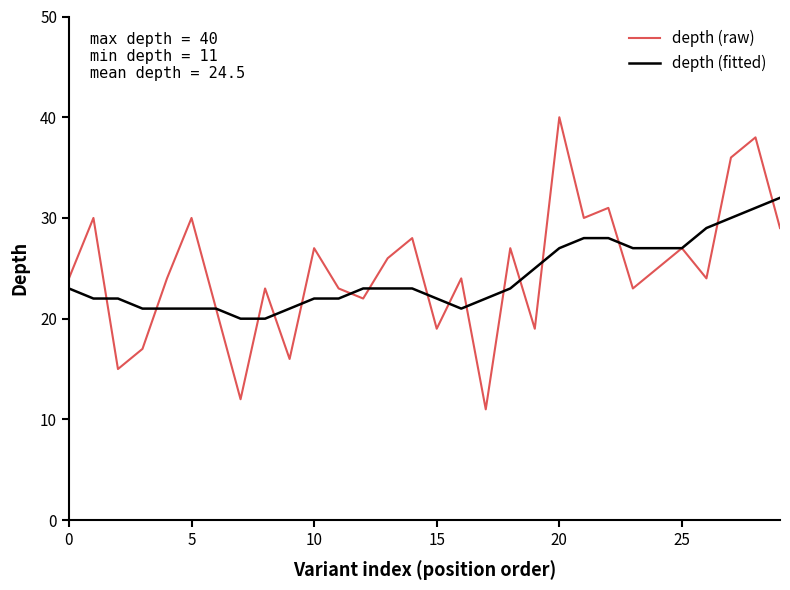

Reading left to right, list all the values displayed in this chart.

depth (raw): 24	30	15	17	24	30	21	12	23	16	27	23	22	26	28	19	24	11	27	19	40	30	31	23	25	27	24	36	38	29
depth (fitted): 23	22	22	21	21	21	21	20	20	21	22	22	23	23	23	22	21	22	23	25	27	28	28	27	27	27	29	30	31	32